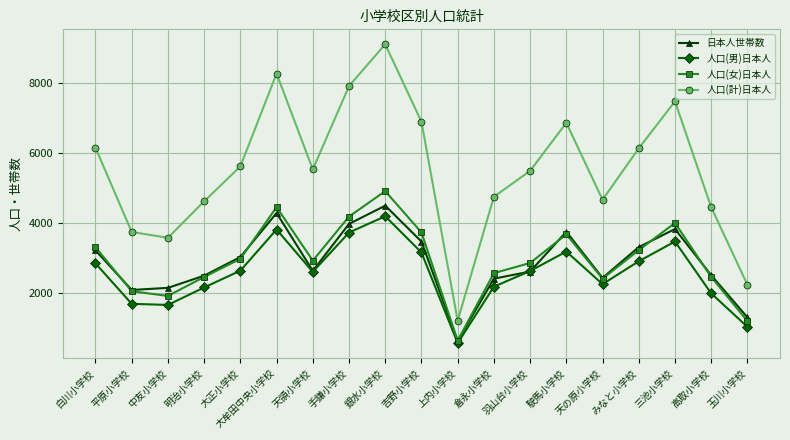

The 人口(計)日本人 series shows 6147 at 白川小学校. True or false?

True